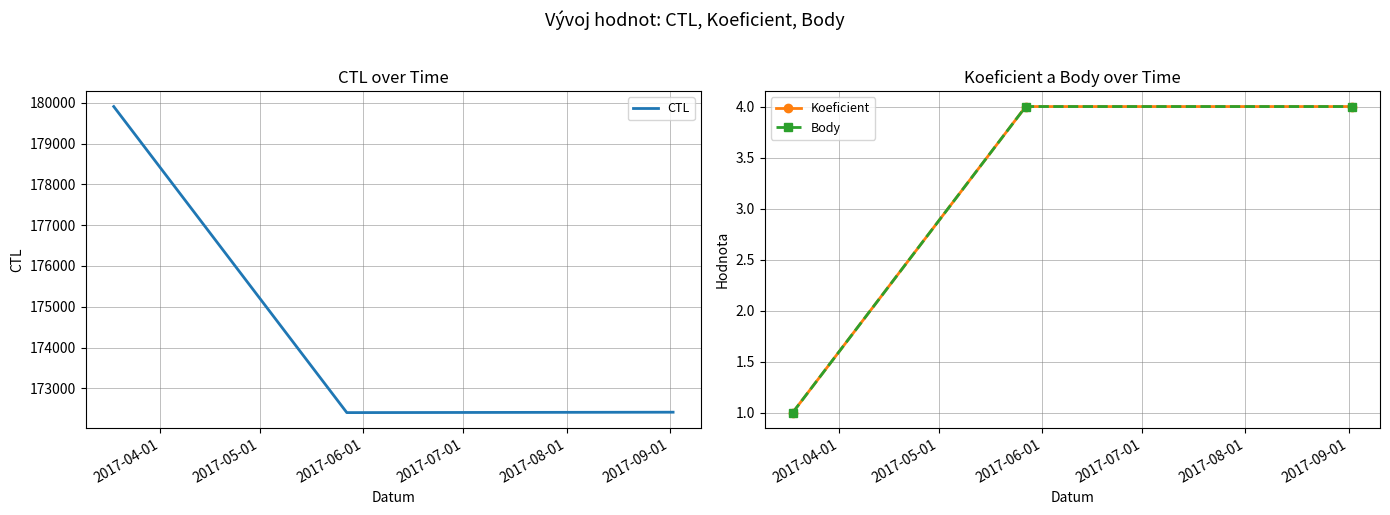

Is this an area chart (filled region under the line)?

No